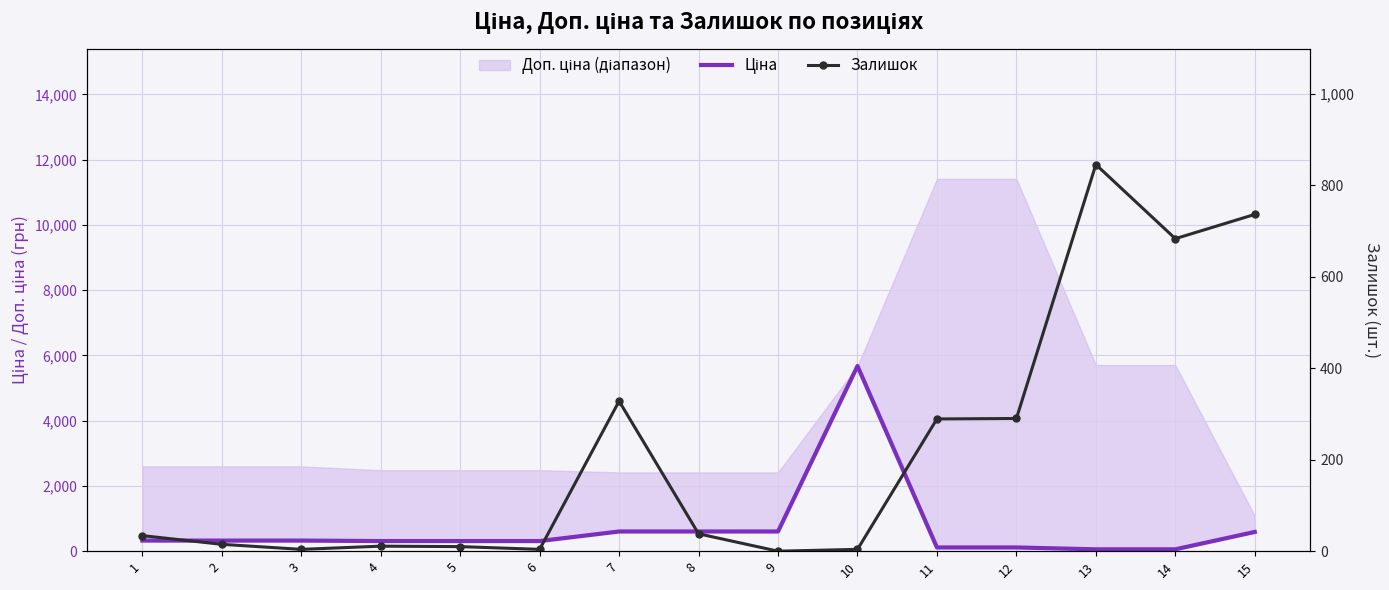

How many lines are shown in the chart?

2